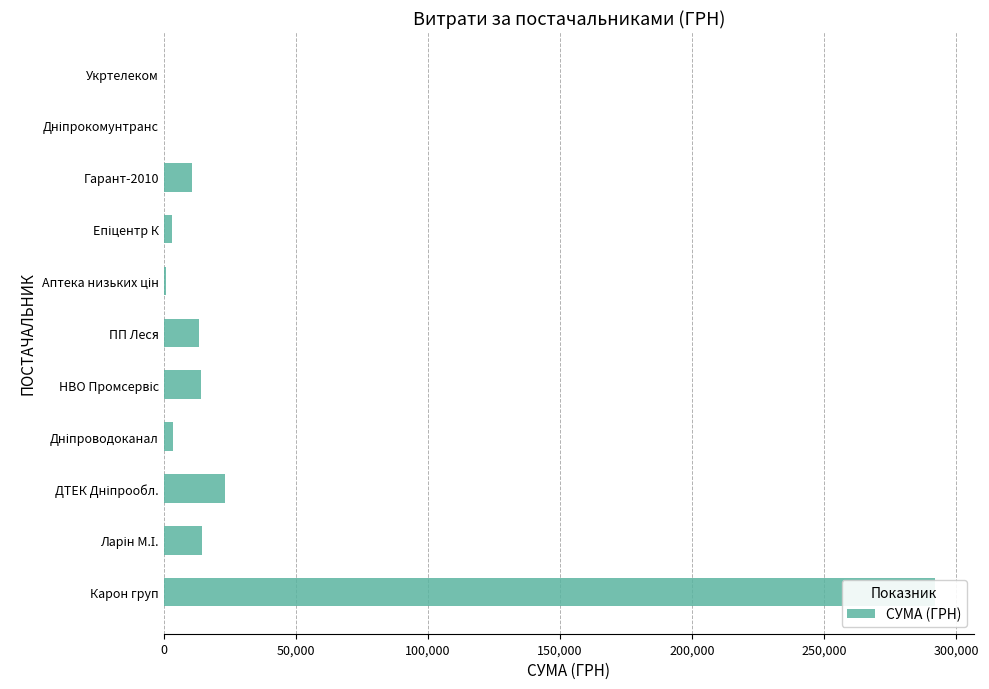

What is the greatest value displayed?

291996.0